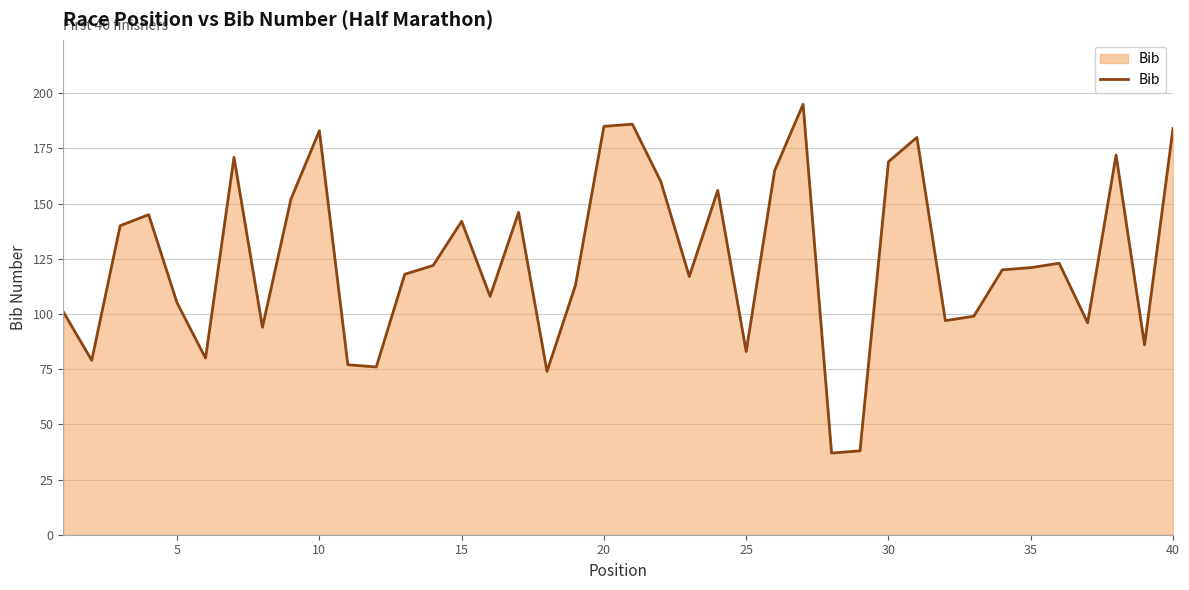

What is the minimum value shown in the chart?

37